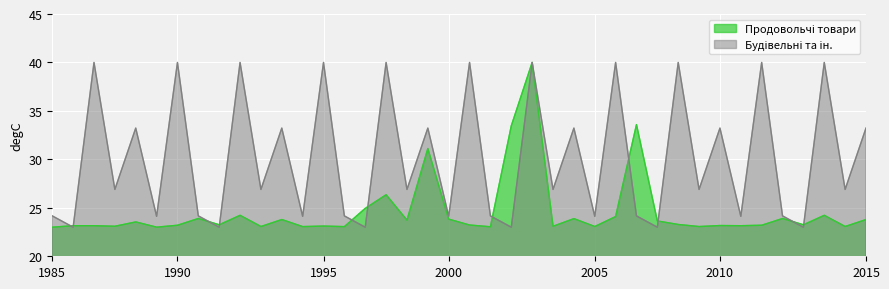

Which series has the largest range (max minus min)?

Продовольчі товари